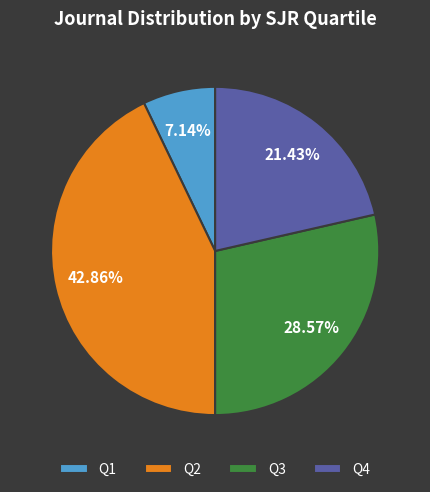

Count the number of slices in the pie.

4